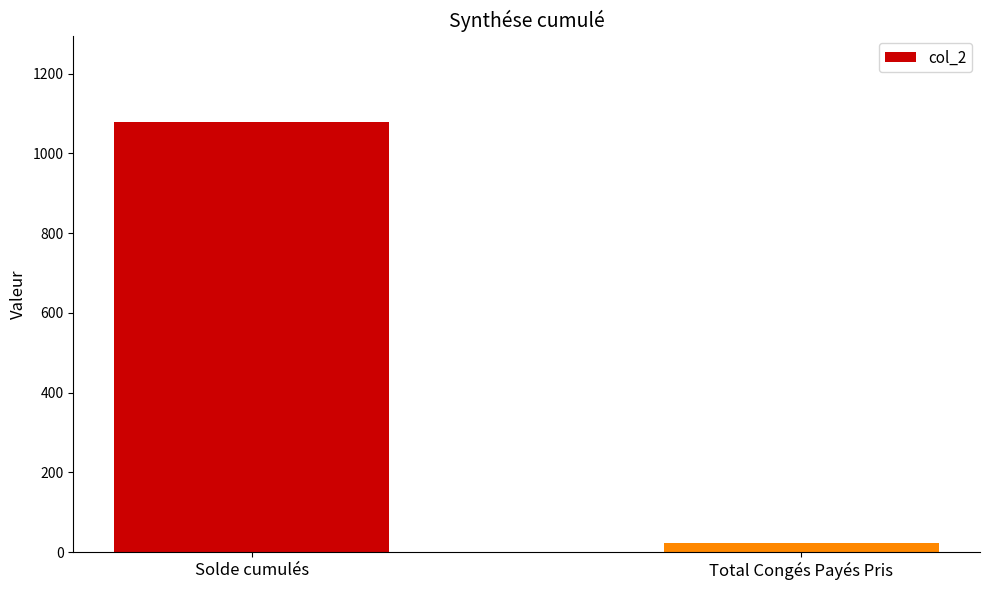

List the labels in order of value, largest first.

Solde cumulés, Total Congés Payés Pris